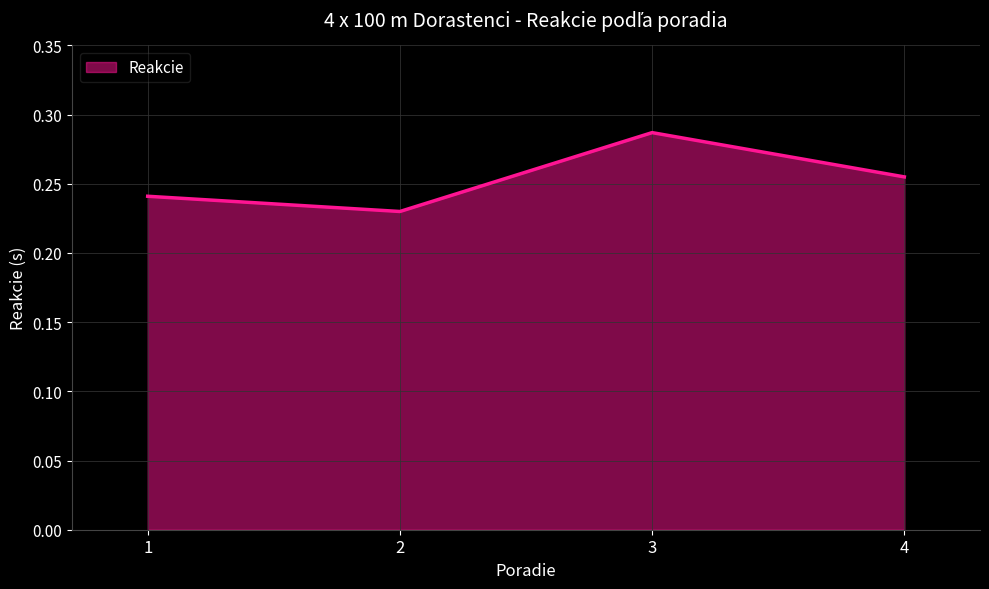

Which has a higher value, 3 or 1?

3